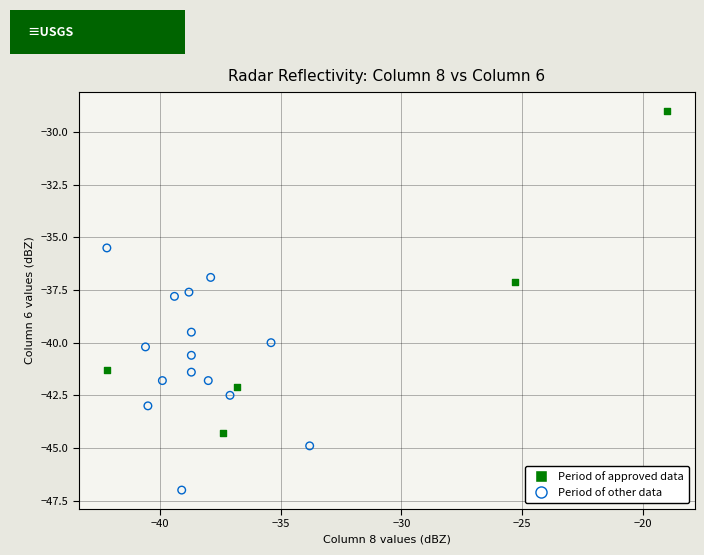

Which series has the largest Y range (max minus min)?

Period of approved data